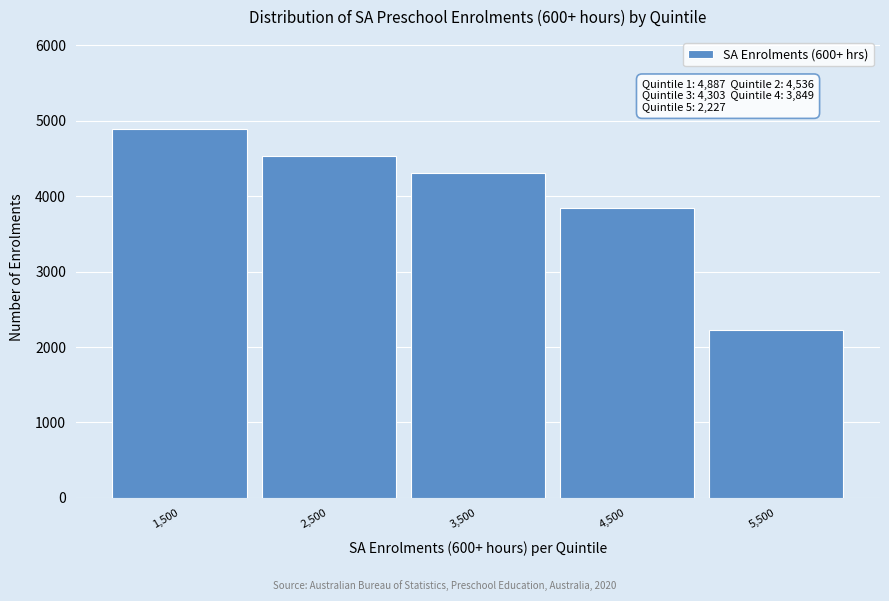

Reading right to left, list all the values displayed in this chart.

2227	3849	4303	4536	4887